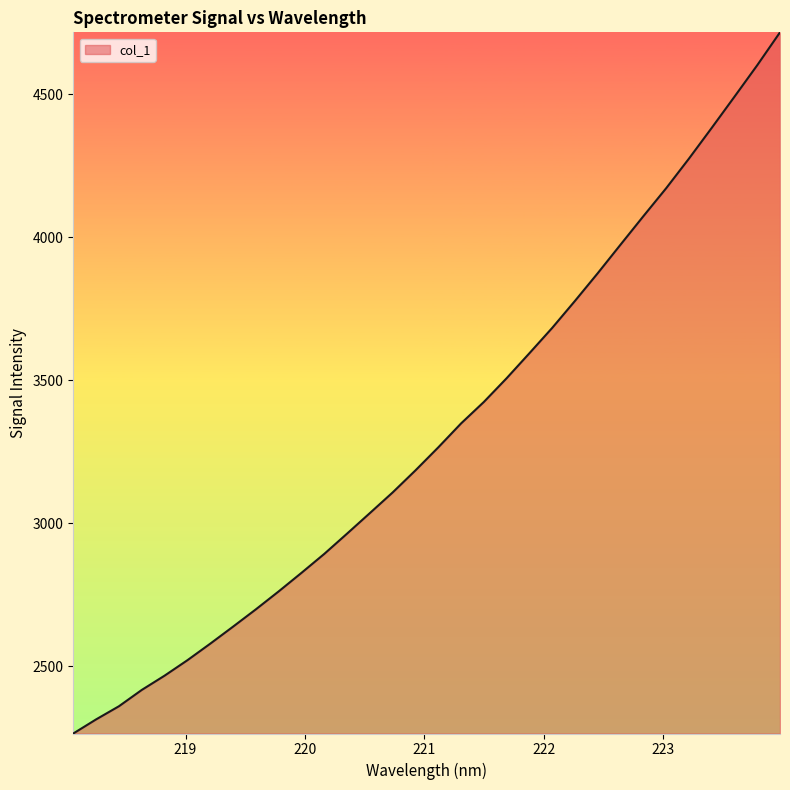

Does the chart display data point markers on the line(s)?

No